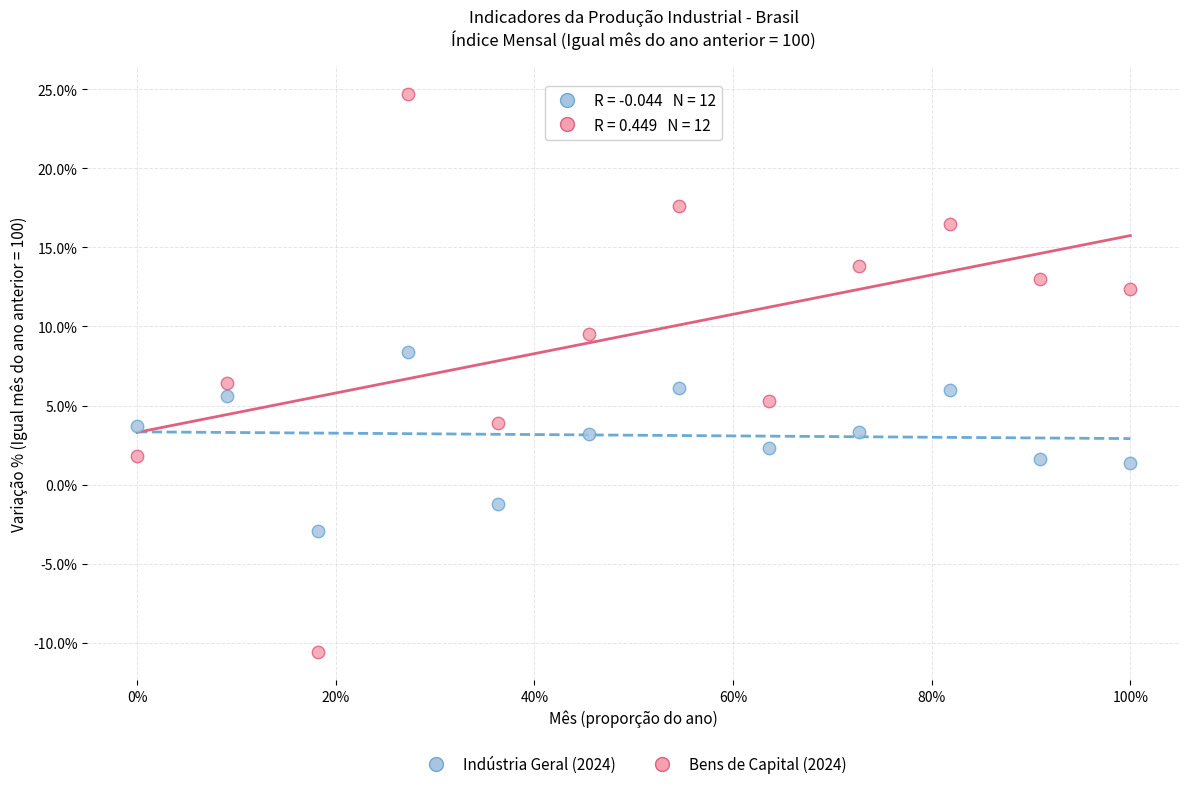

Across all data points, what is the range of Y values (max minus min)?

35.3